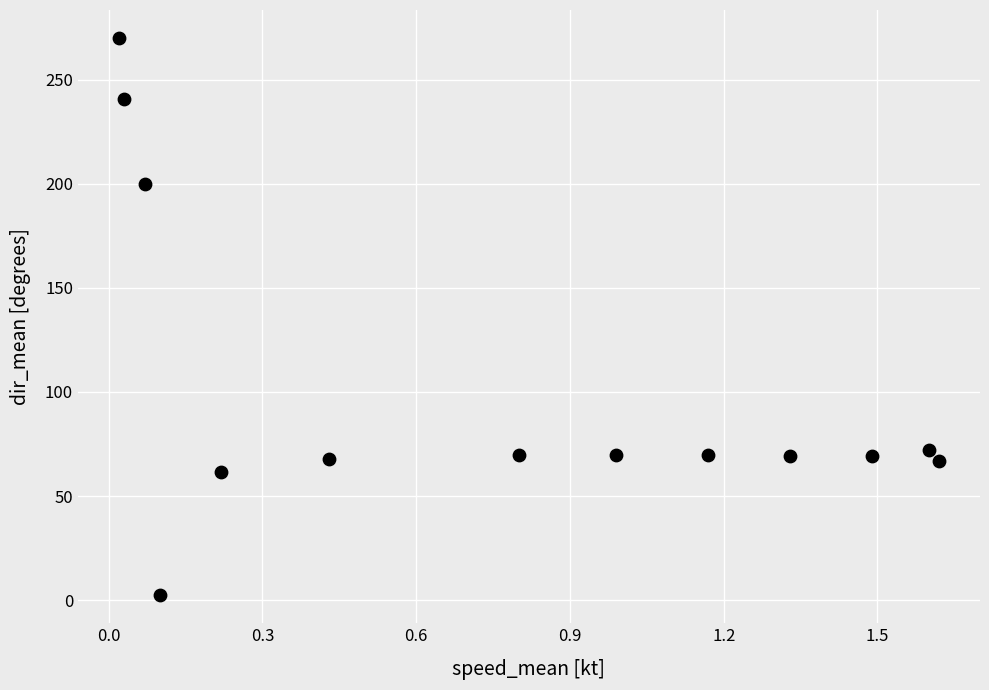

What is the range of X values (max minus min)?

1.6